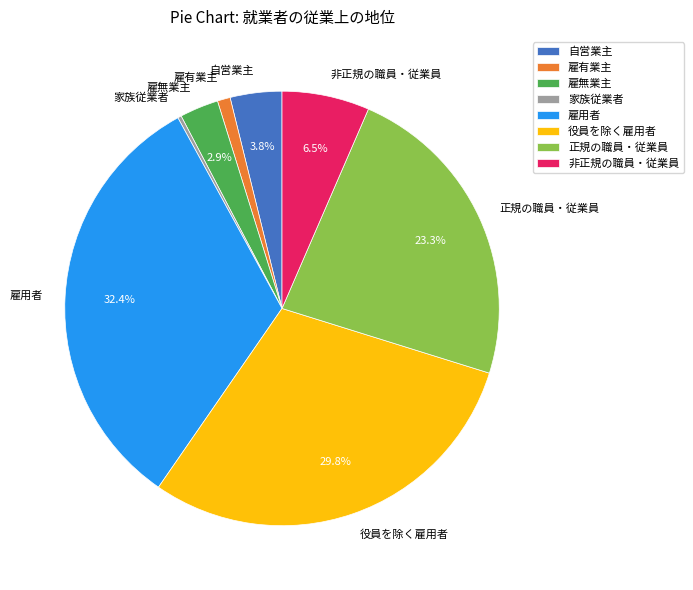

Which has a higher value, 雇有業主 or 役員を除く雇用者?

役員を除く雇用者